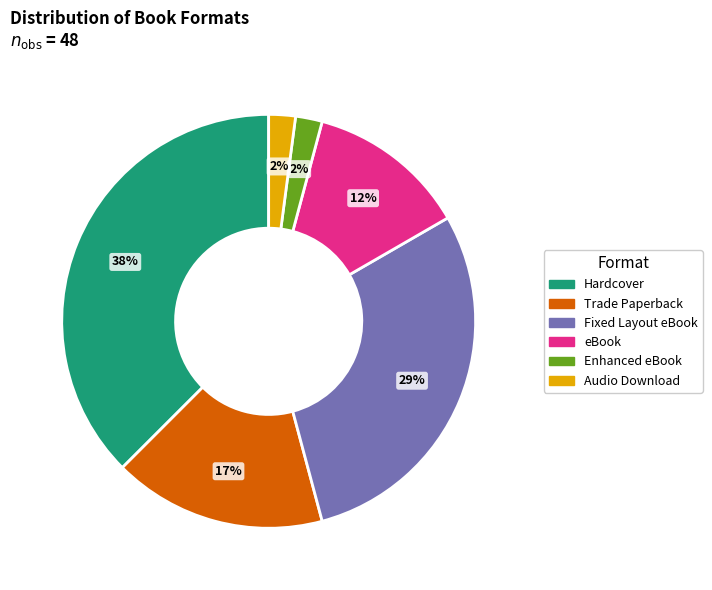

To the nearest percent, what is the combined percentage of Trade Paperback and Enhanced eBook?

19%